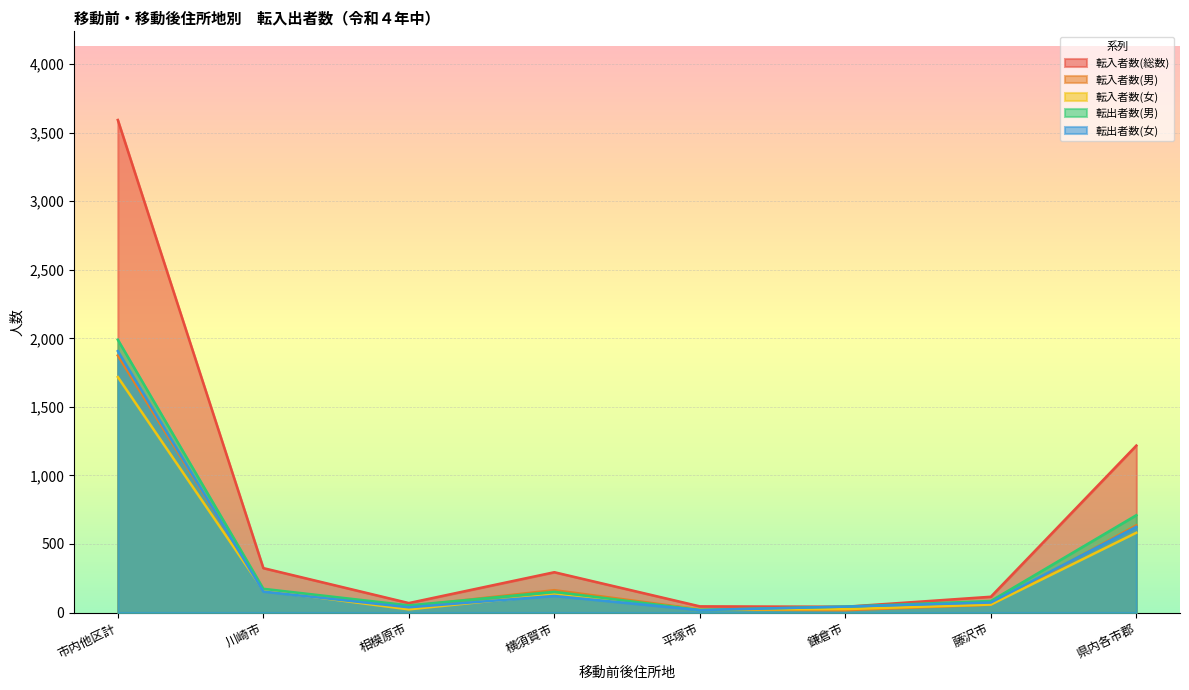

True or false: 転入者数(総数) and 転出者数(男) intersect in this chart.

True